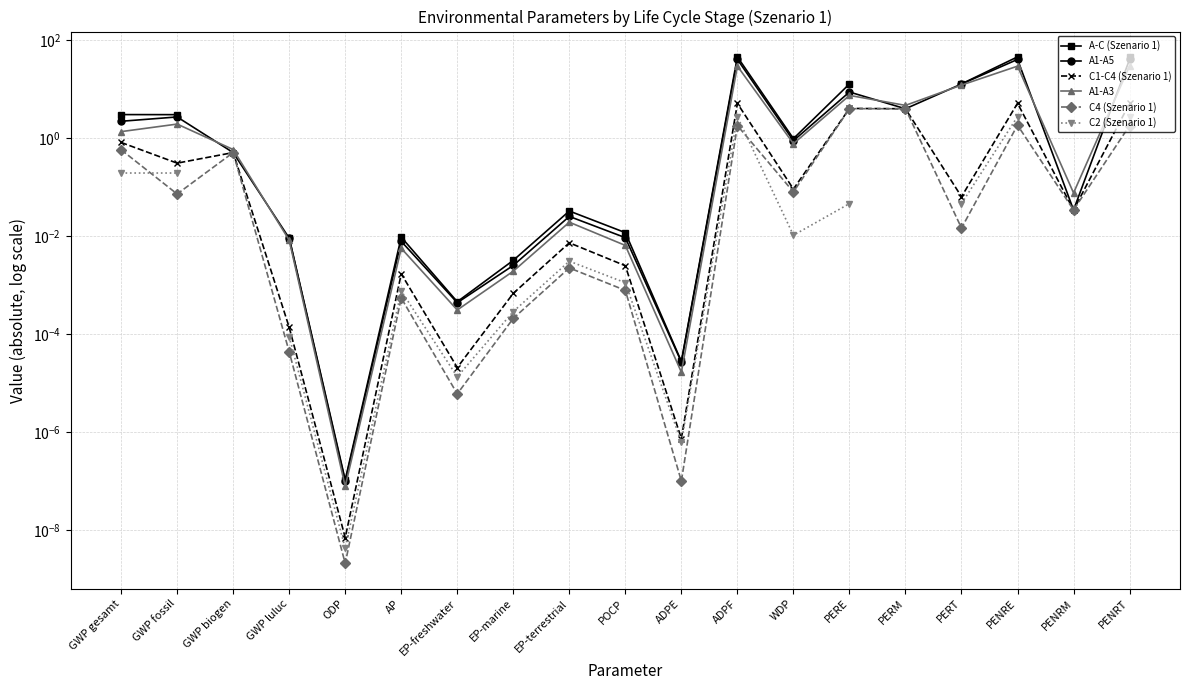

What is the label of the 13th point from the left?

WDP